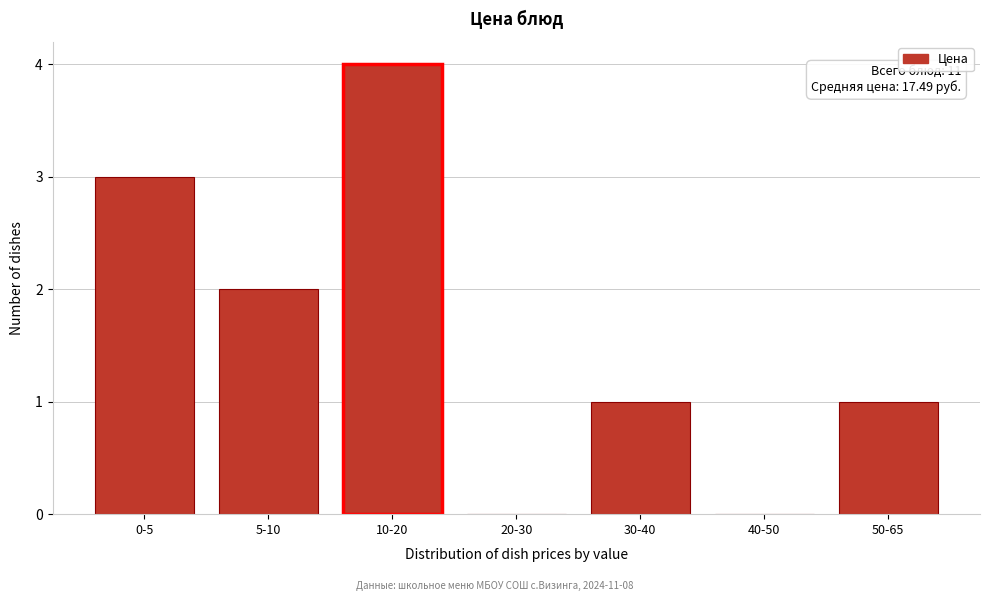

Reading left to right, list all the values displayed in this chart.

0-5=3	5-10=2	10-20=4	20-30=0	30-40=1	40-50=0	50-65=1